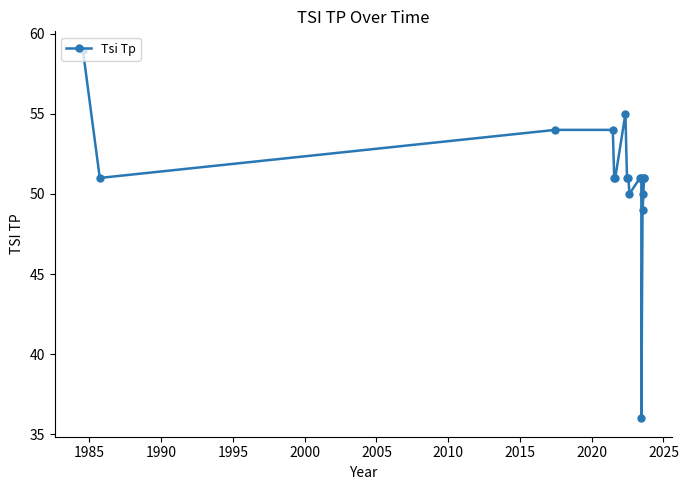

How many interior local valleys (lower than both neighbors) does the data have?

4